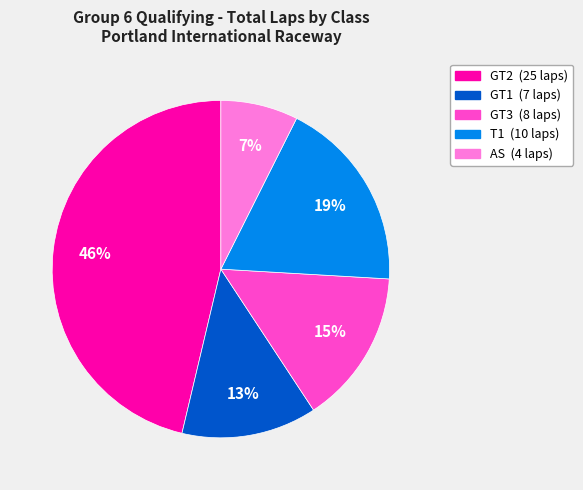

Is there a majority slice in this chart?

No